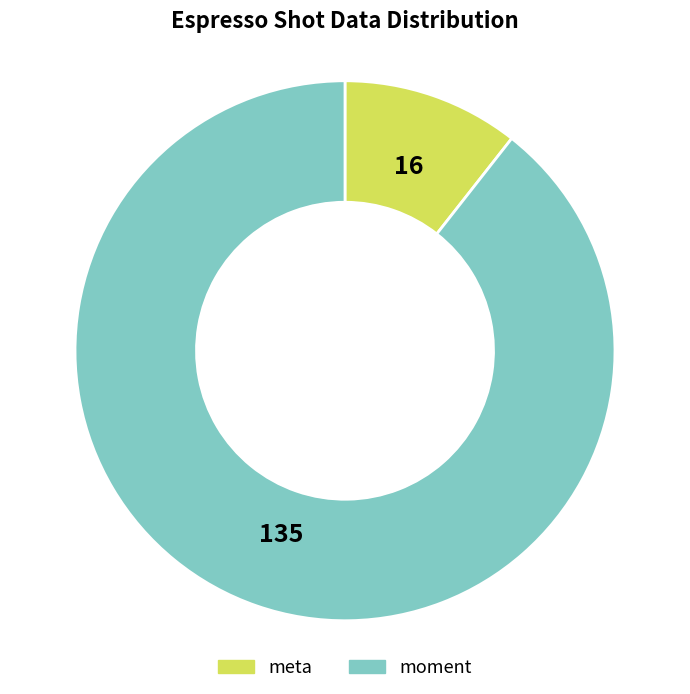

Is there a majority slice in this chart?

Yes